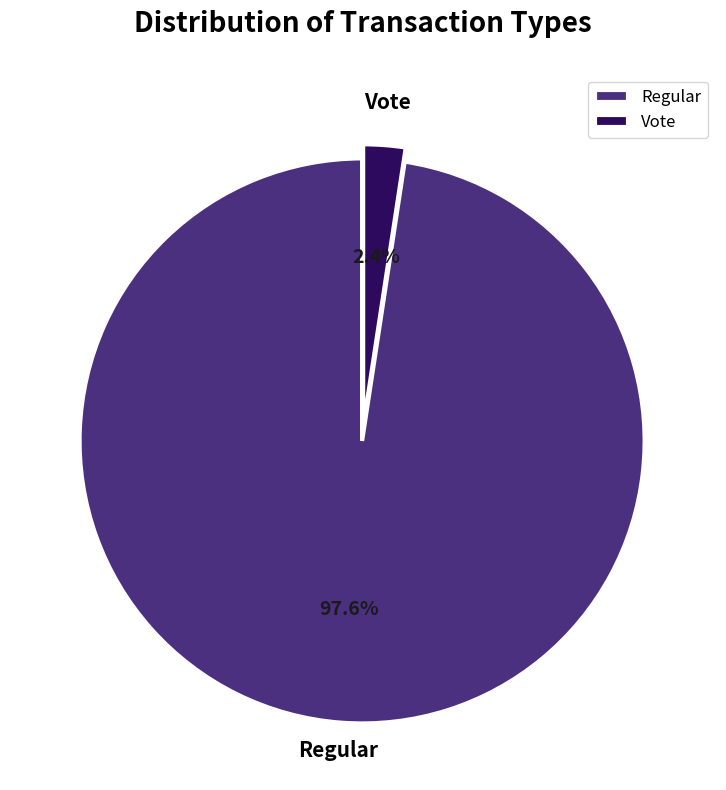

Is there a majority slice in this chart?

Yes